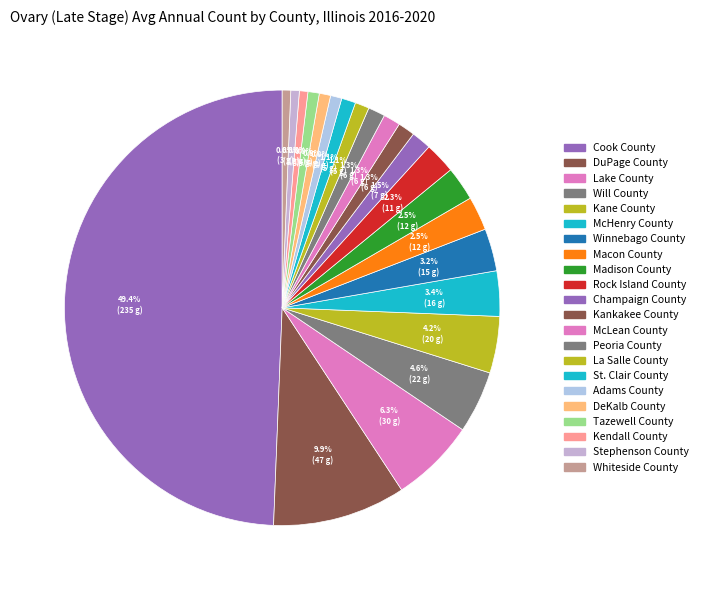

Is it true that Rock Island County is 1% of the pie?

False